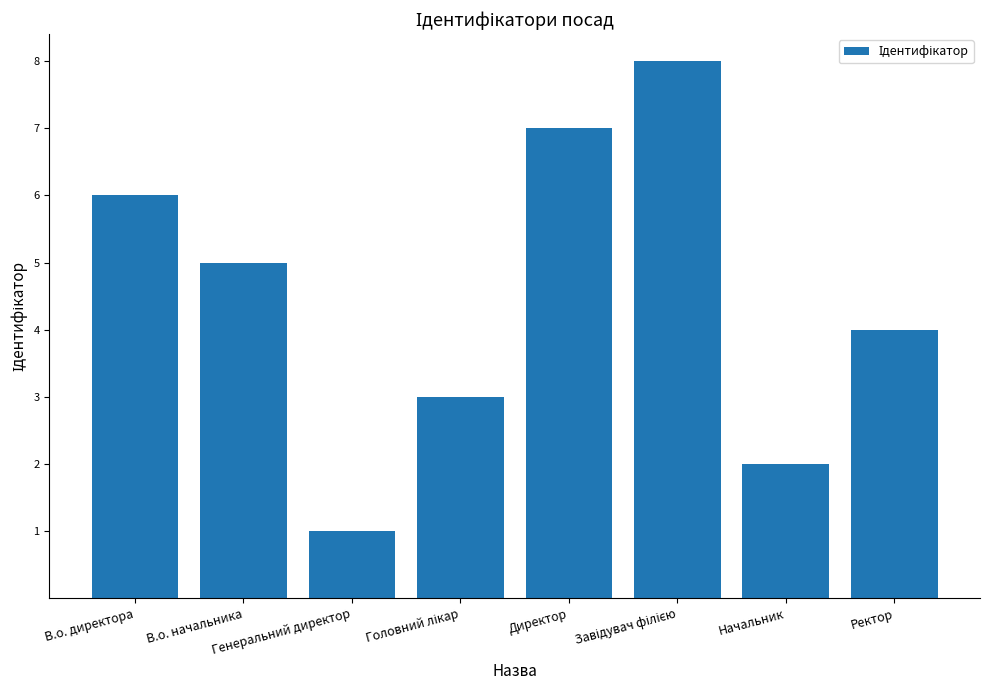

What is the difference between the maximum and minimum values?

7